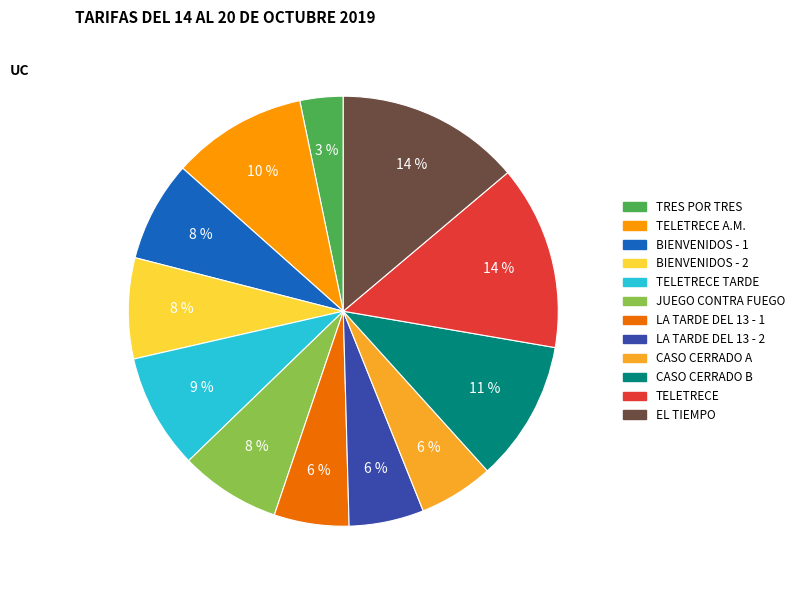

Is there a majority slice in this chart?

No